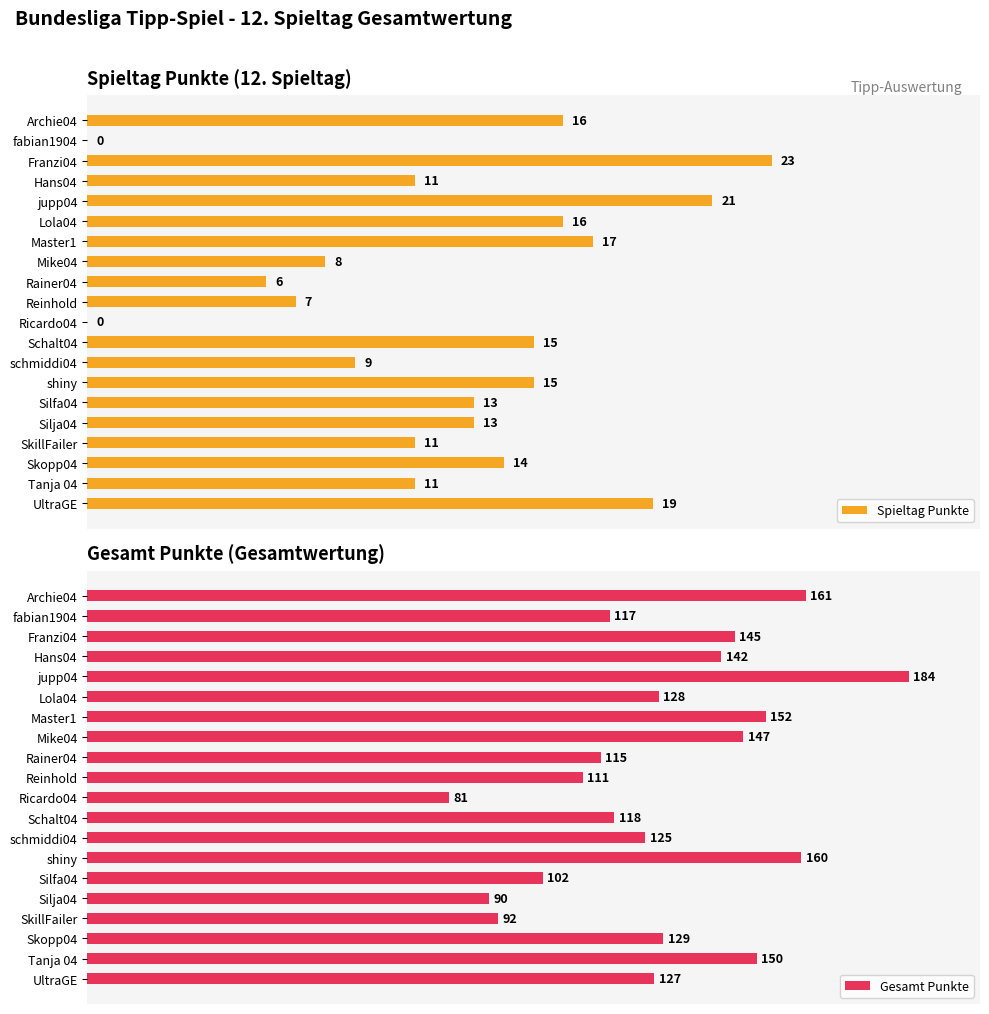

At how many categories does at least one series exceed 162?

1